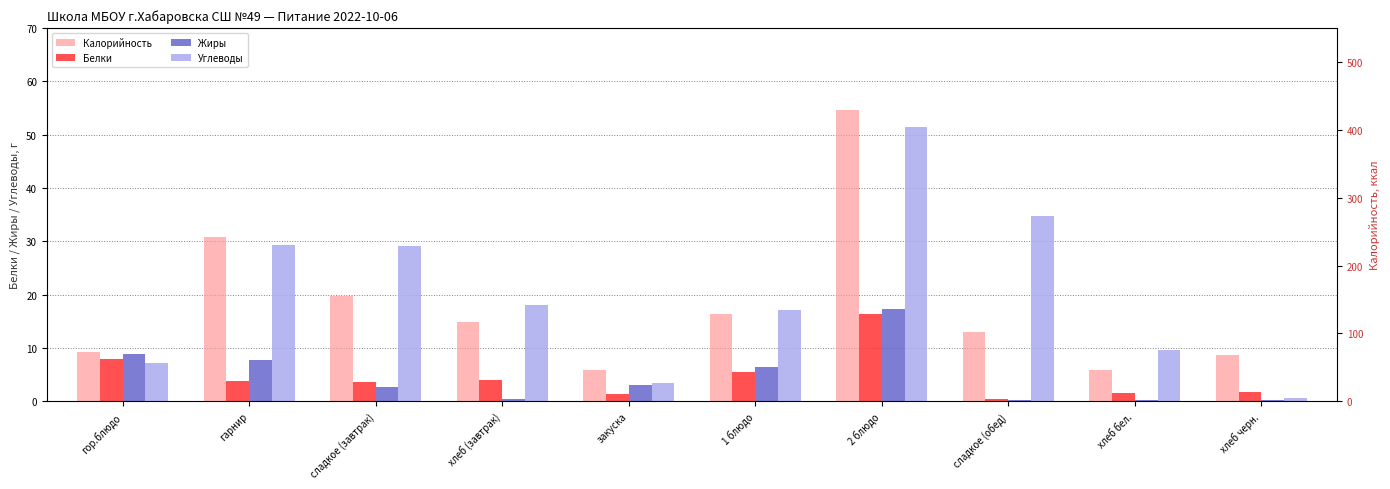

List the labels in order of Калорийность value, smallest first.

закуска, хлеб бел., хлеб черн., гор.блюдо, сладкое (обед), хлеб (завтрак), 1 блюдо, сладкое (завтрак), гарнир, 2 блюдо